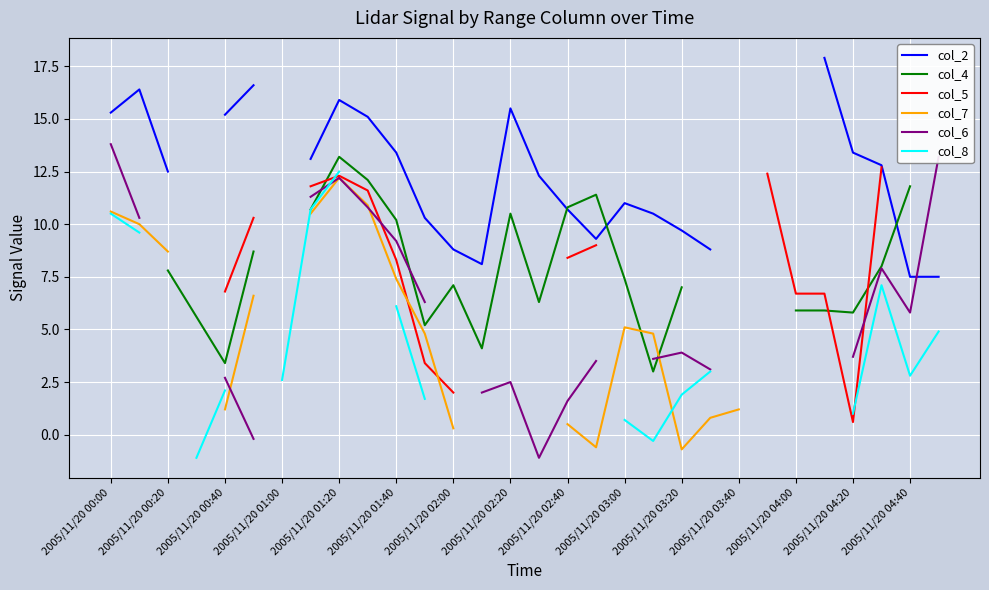

Where does the col_8 series first go above 6?

2005/11/20 00:00